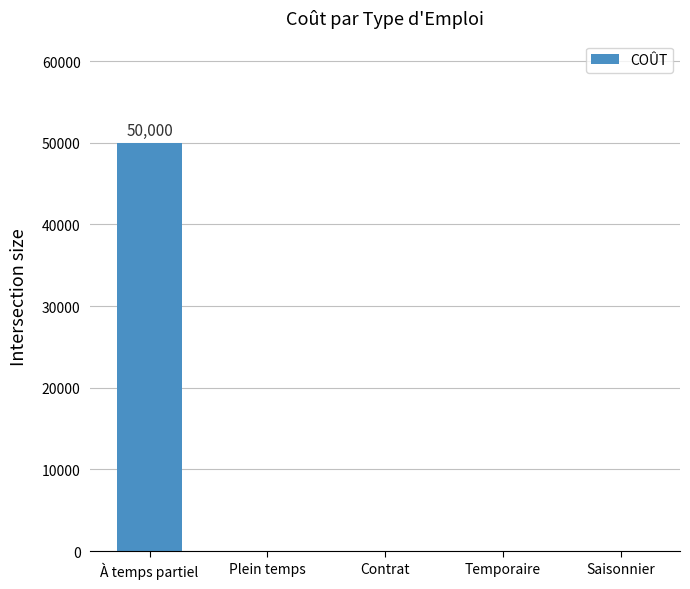

Is it true that the value at Contrat is -25077?

False